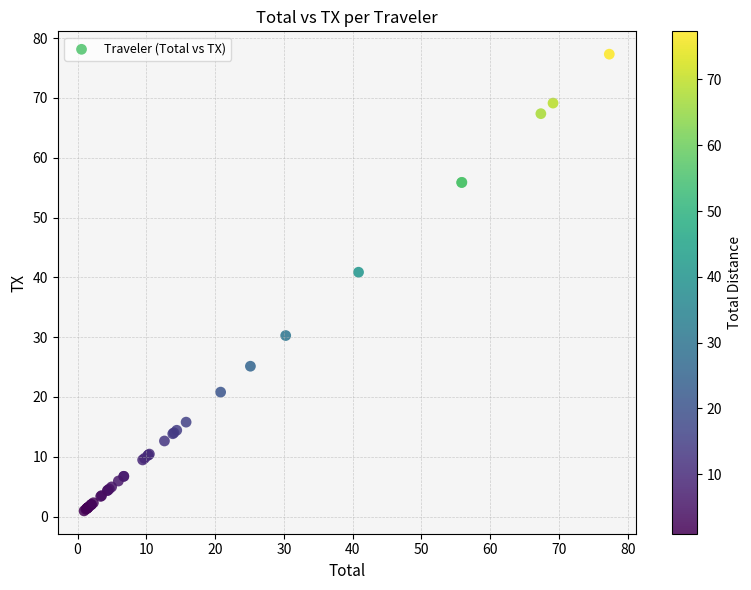

What Y value in the scatter plot is closest to 39?

40.9